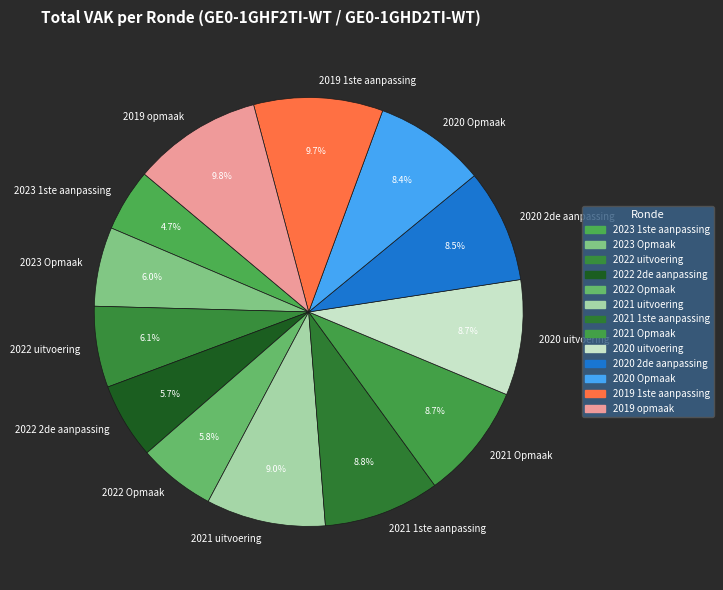

To the nearest percent, what percentage of the pie is 2021 1ste aanpassing?

9%